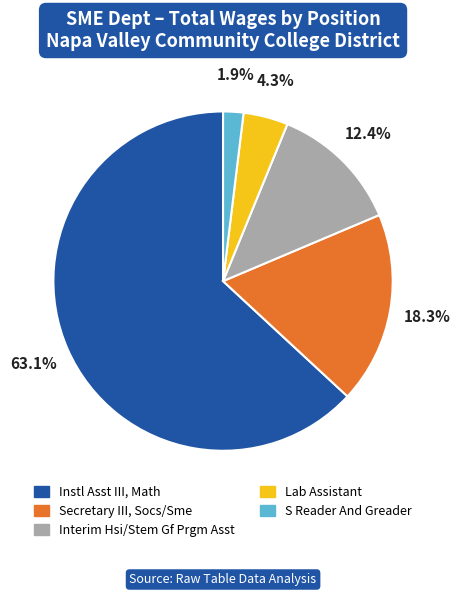

To the nearest percent, what percentage of the pie is Secretary III, Socs/Sme?

18%